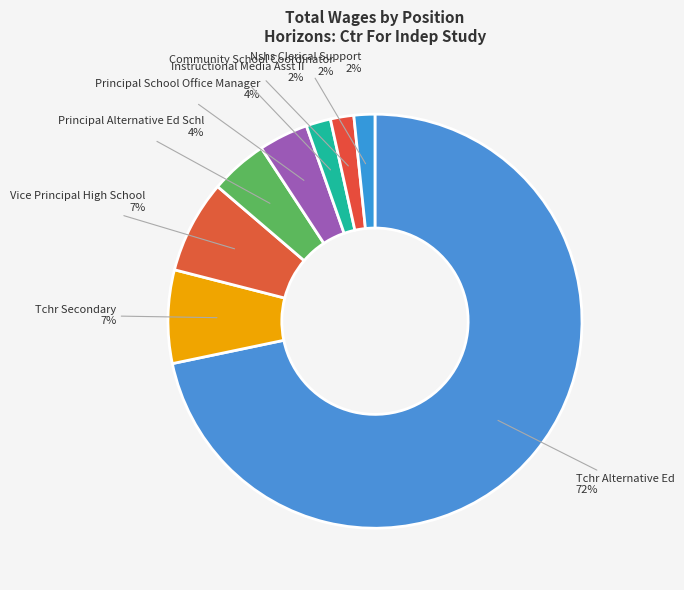

Is it true that Community School Coordinator is 2% of the pie?

True